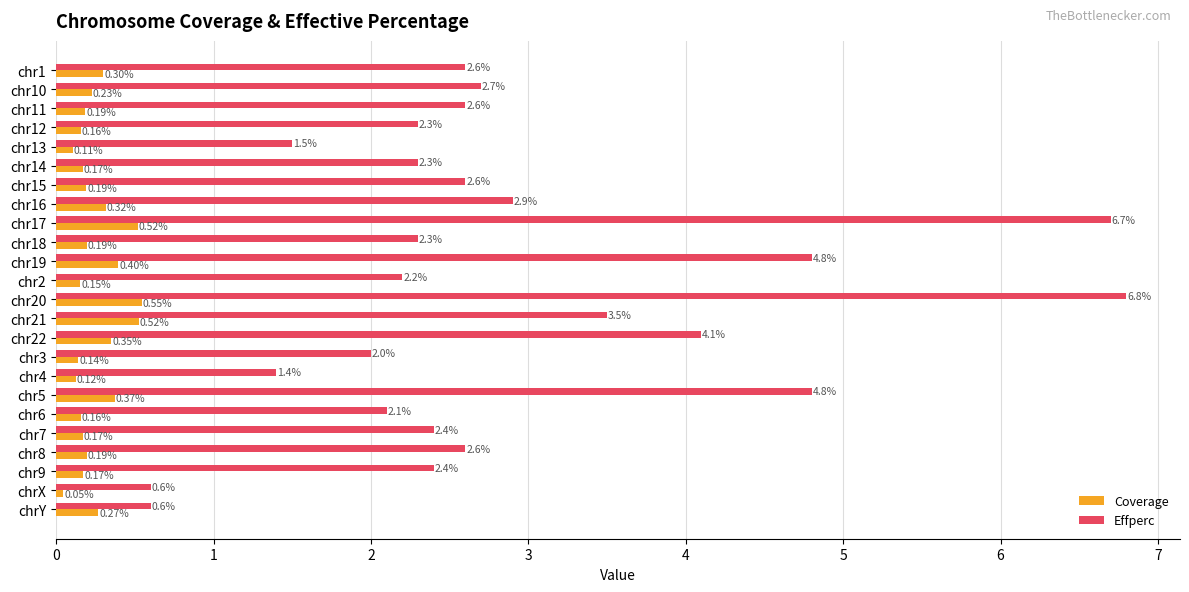

What is the difference between the maximum and minimum values in the Effperc series?

6.2